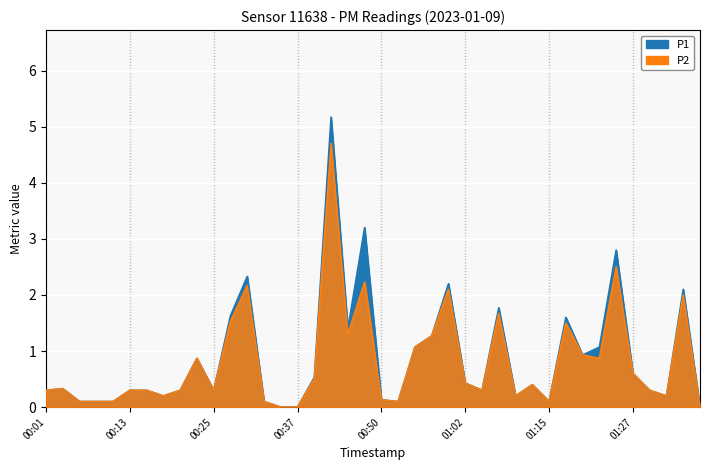

What is the label of the 26th point from the left?

01:02